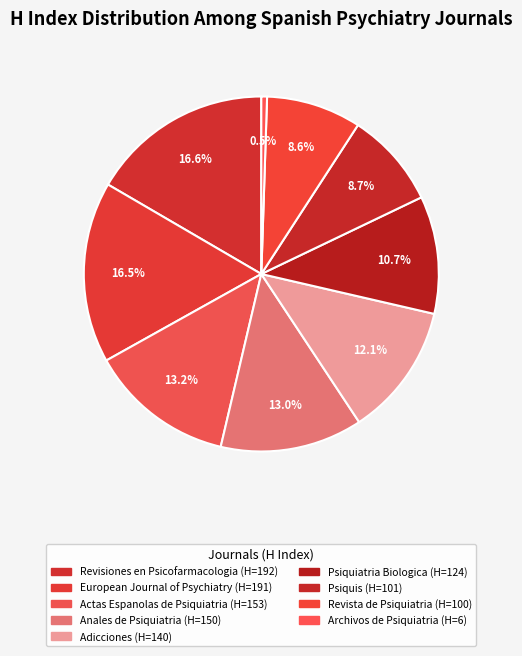

How many slices are in this pie chart?

9